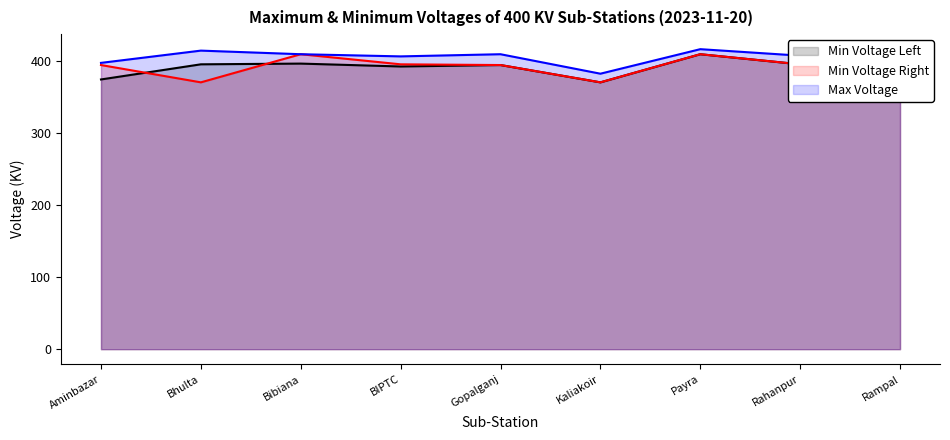

Is the value of Min Voltage Right at BIPTC greater than the value of Max Voltage at Bibiana?

No